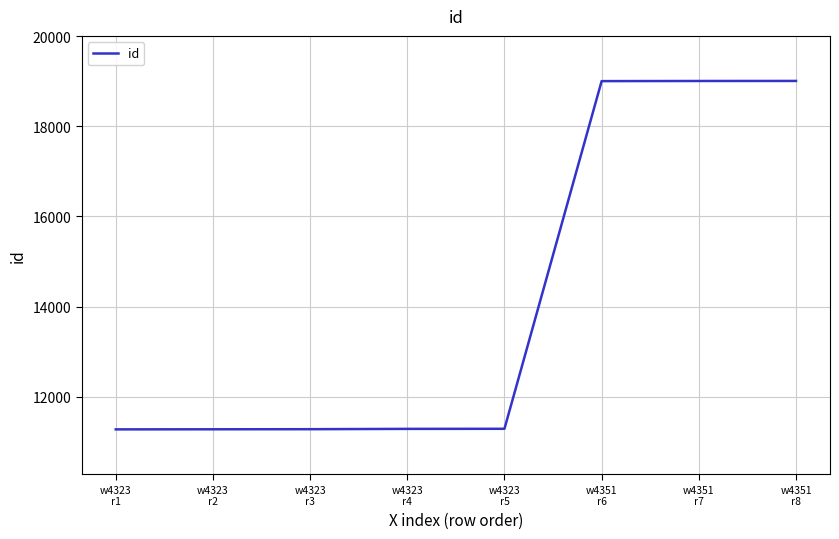

What is the difference between the values at w4323
r5 and w4323
r3?

9